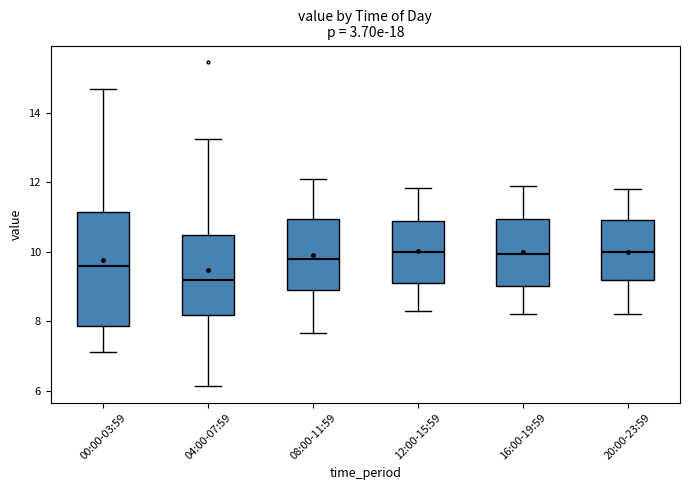

Reading left to right, transcribe this box plot: for each box, give where its median line is, the range the box spans, and where its two whiskers end, as read against the y-axis. The values are not printed on the chart, so give them approximately, as read against the axis.

00:00-03:59: median 9.6, box 7.8 to 11.2, whiskers 7.2 to 14.8
04:00-07:59: median 9.2, box 8.2 to 10.4, whiskers 6.2 to 13.2
08:00-11:59: median 9.8, box 8.8 to 11.0, whiskers 7.6 to 12.2
12:00-15:59: median 10.0, box 9.2 to 10.8, whiskers 8.4 to 11.8
16:00-19:59: median 10.0, box 9.0 to 11.0, whiskers 8.2 to 12.0
20:00-23:59: median 10.0, box 9.2 to 11.0, whiskers 8.2 to 11.8